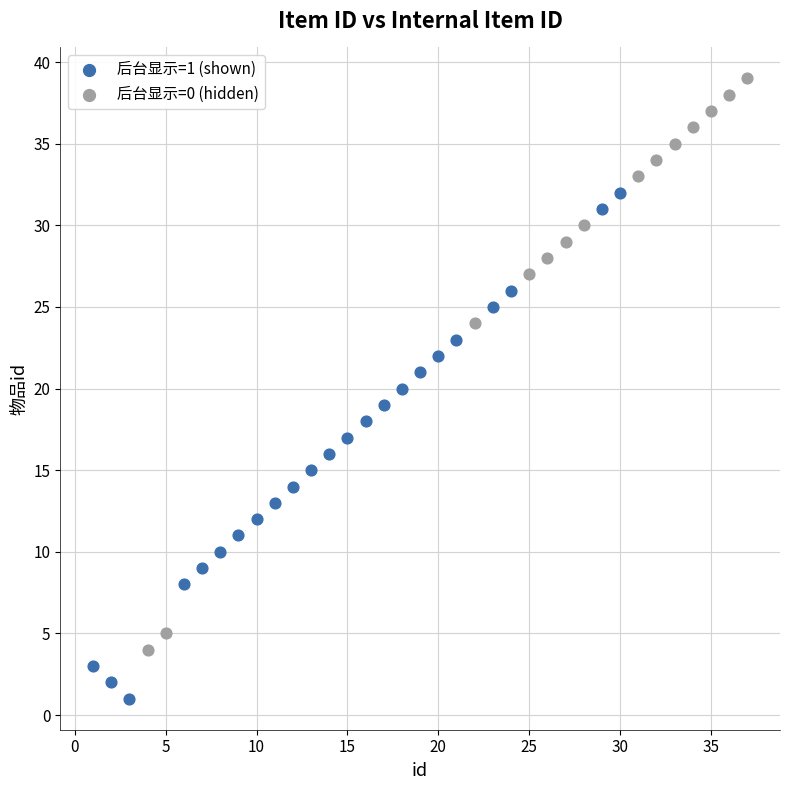

What are all the series names shown in the legend?

后台显示=1 (shown), 后台显示=0 (hidden)